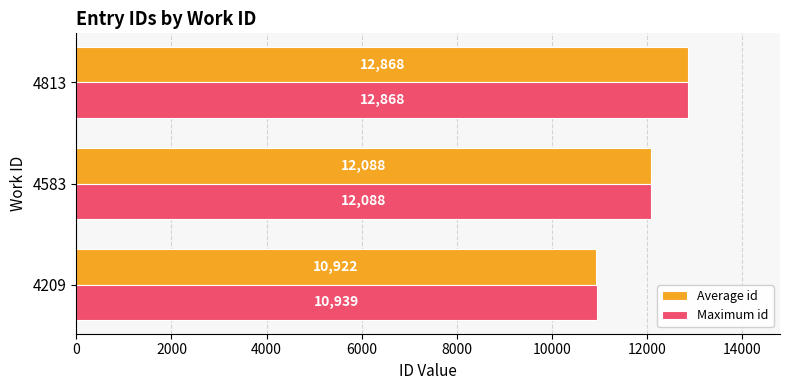

What is the difference between the Maximum id values at 4209 and 4583?

1149.0